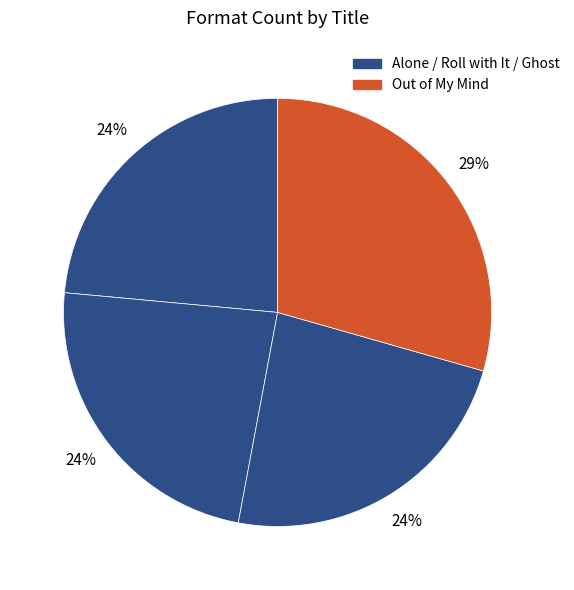

Rank the categories by value from lowest to highest.

Alone, Roll with It, Ghost, Out of My Mind